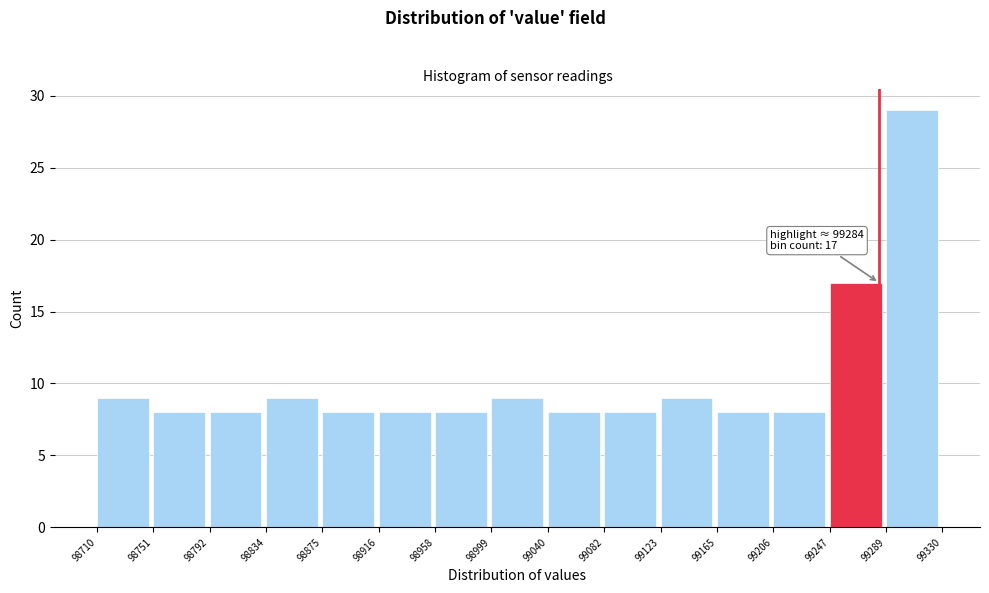

Over which range of the x-axis is the bar tallest?

99289 to 99330